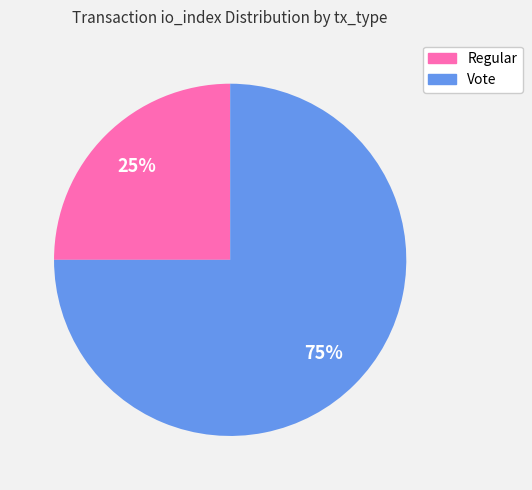

Rank the categories by value from lowest to highest.

Regular, Vote